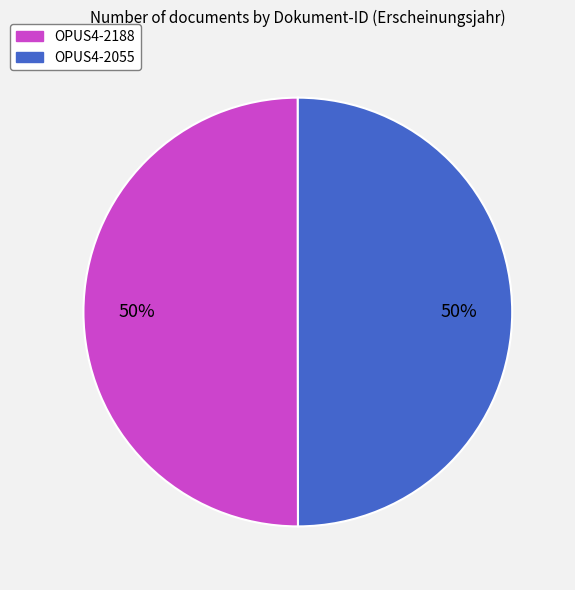

What percentage is the OPUS4-2055 slice, to the nearest percent?

50%